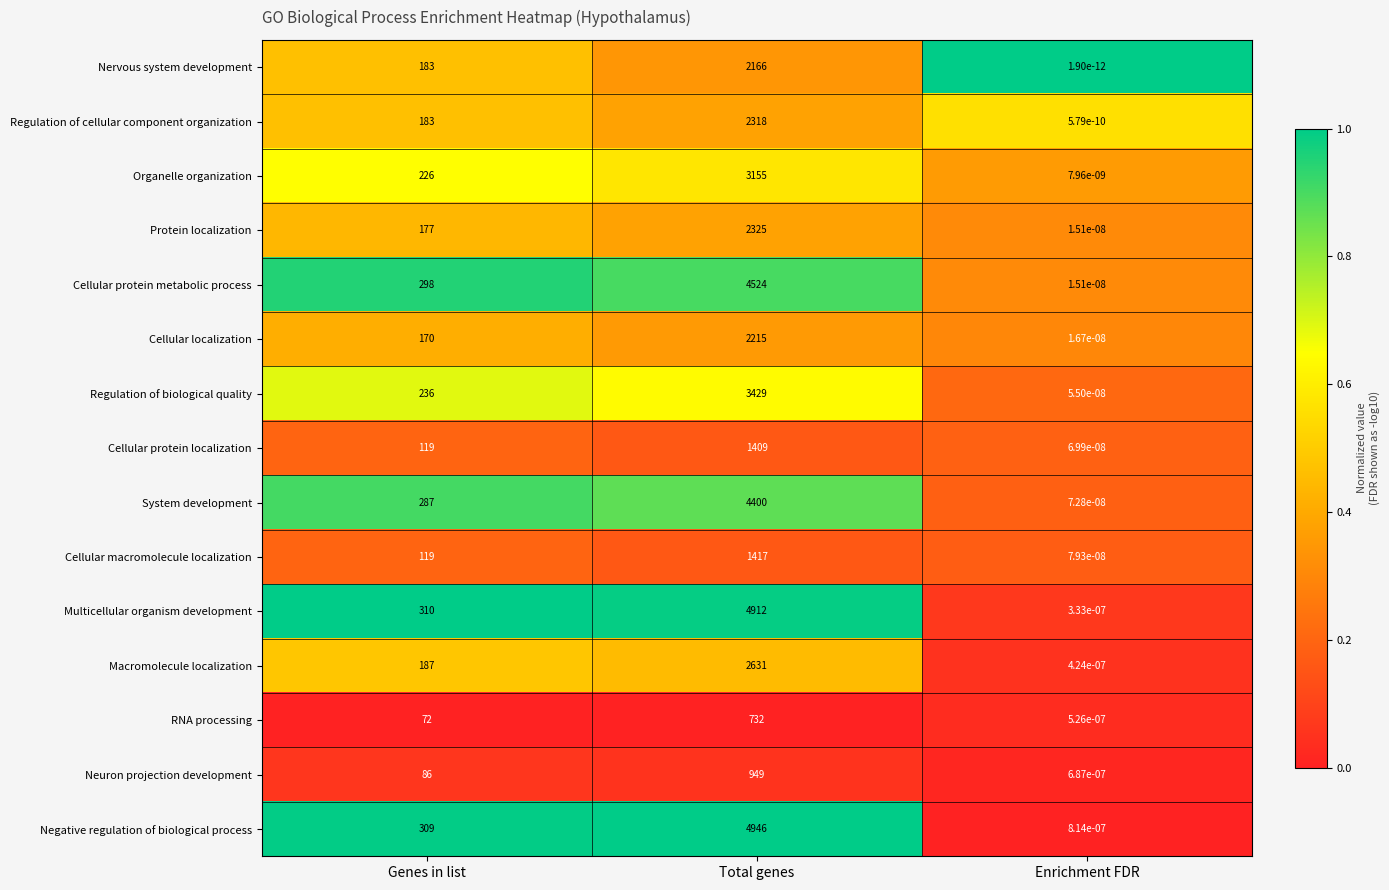

At which label is Regulation of cellular component organization closest to 1159?

Genes in list